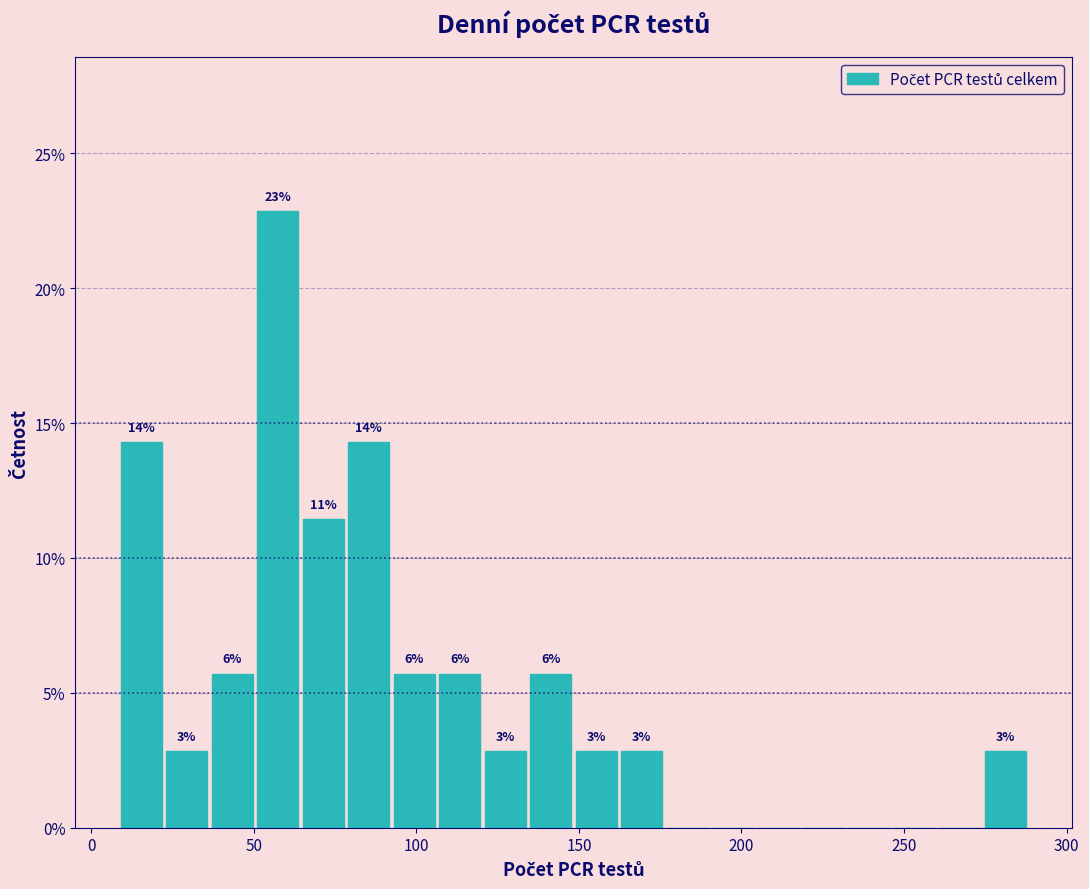

Read against the x-axis, roughly where is the centre of the tallest bar?

55